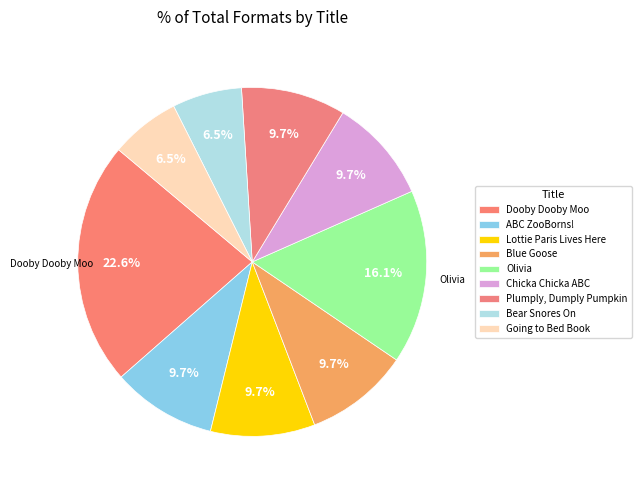

What is the smallest slice in the pie chart?

Bear Snores On